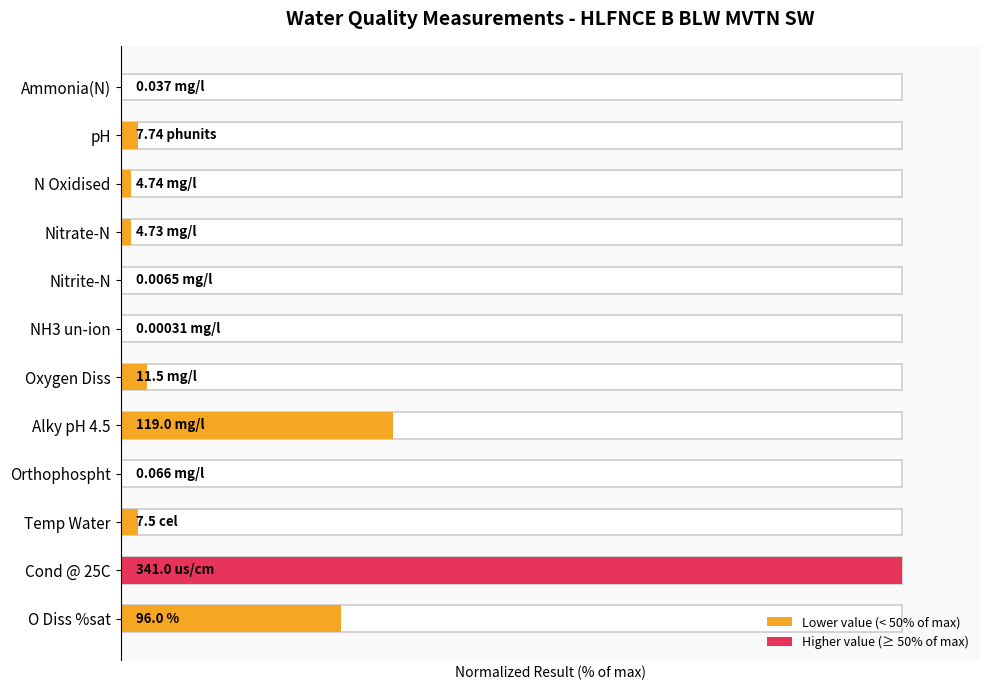

Does the chart contain stacked bars?

No